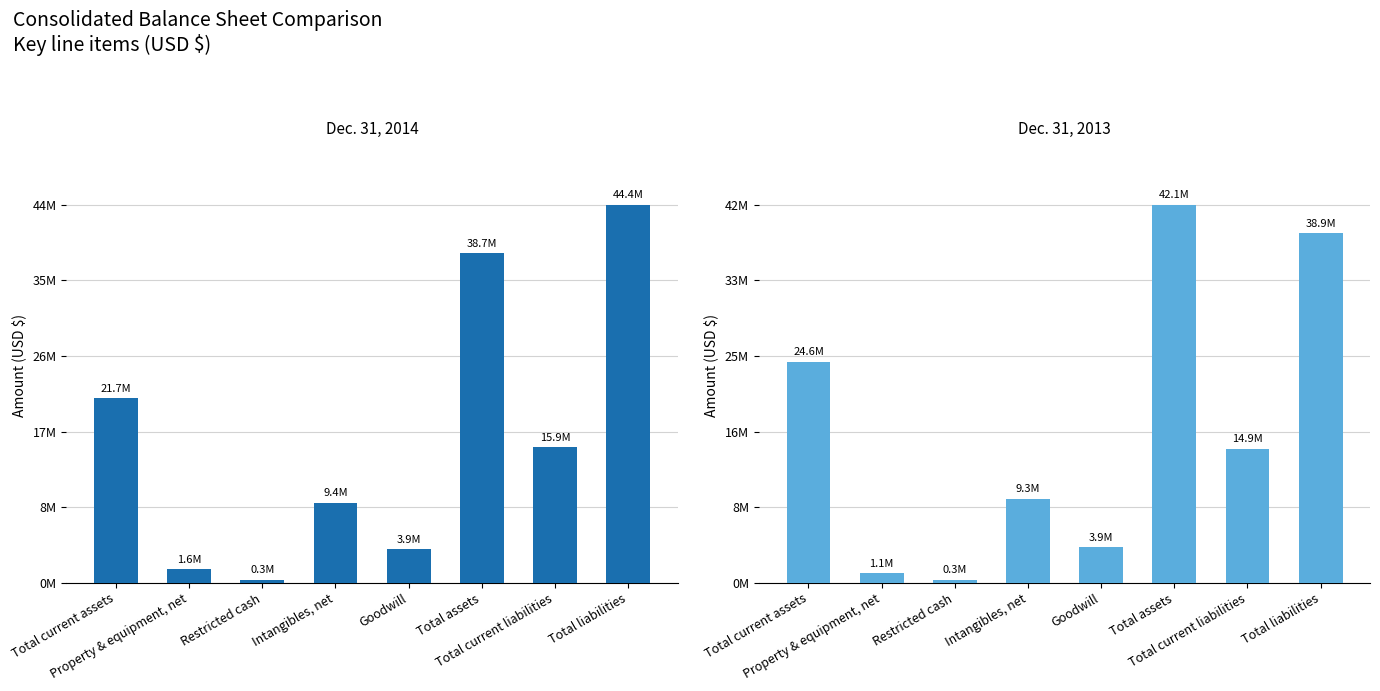

Rank the series by their average value, from highest to lowest.

Dec. 31, 2014, Dec. 31, 2013